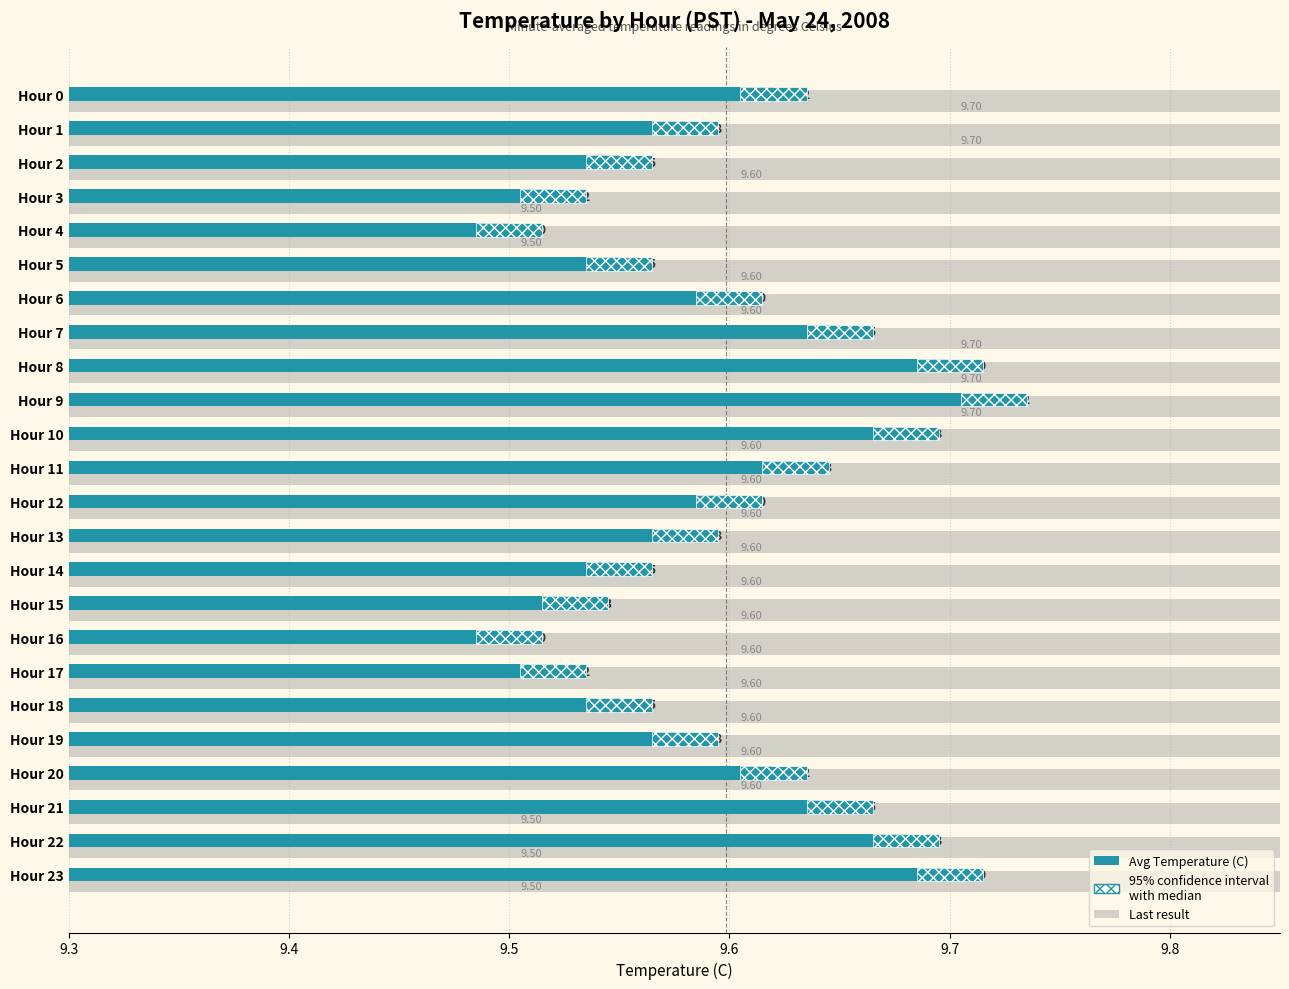

What is the smallest value displayed?

9.5